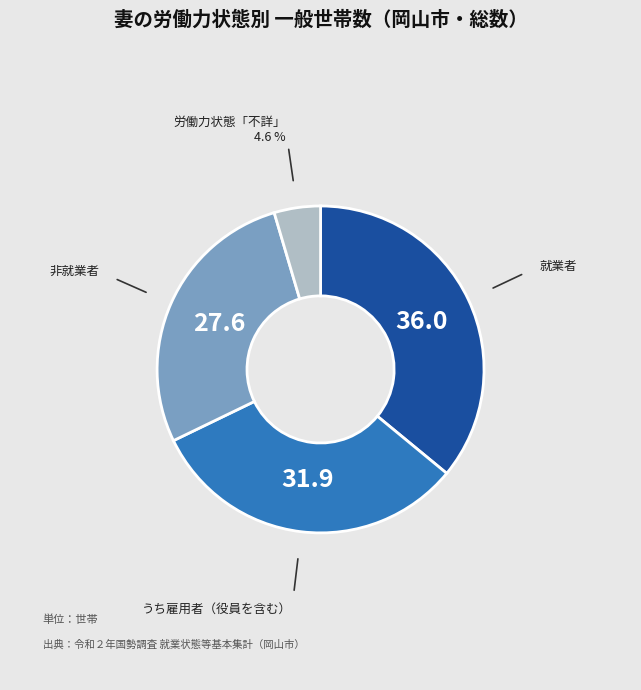

Does any single category account for the majority?

No